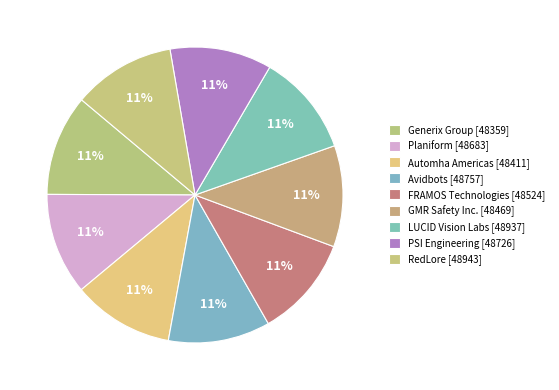

The GMR Safety Inc. [48469] slice represents 11% of the pie. True or false?

True